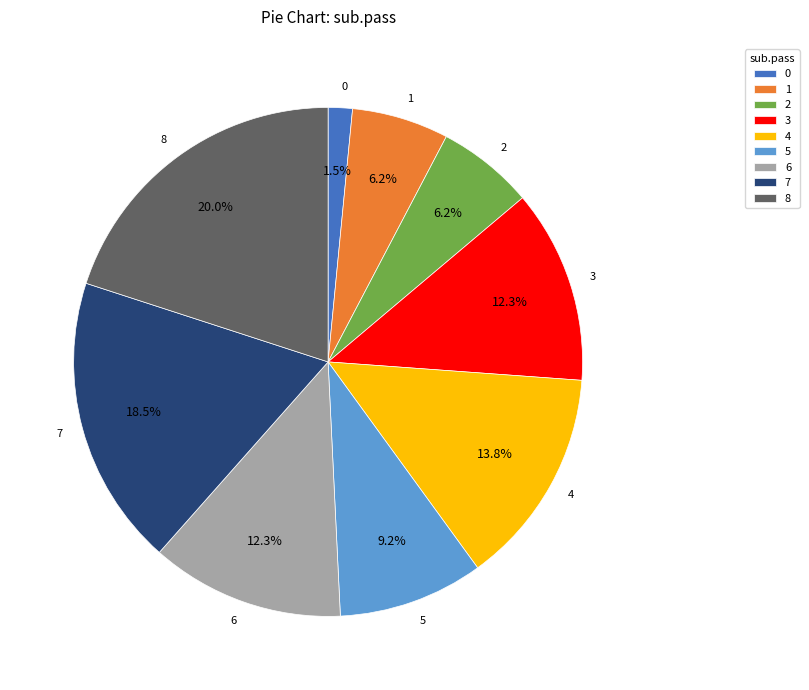

To the nearest percent, what is the difference between the 4 and 2 slice percentages?

8%